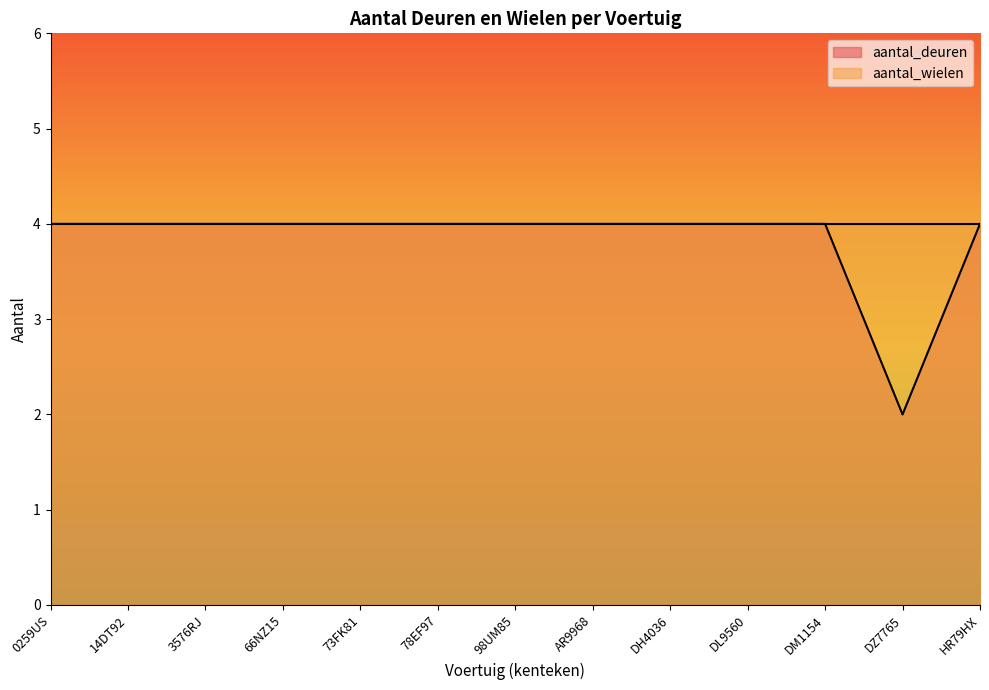

How many series are shown in this chart?

2